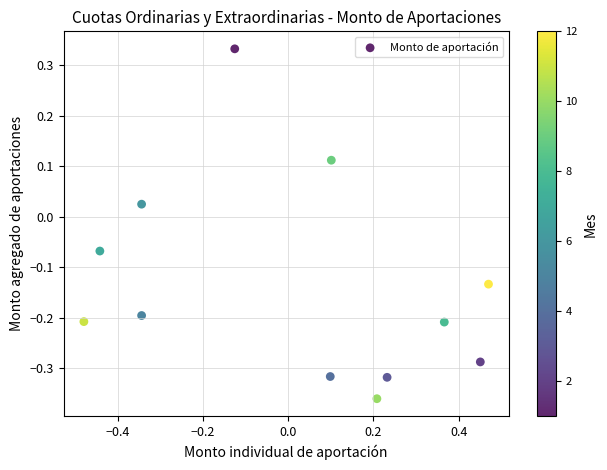

What is the range of X values (max minus min)?

0.9